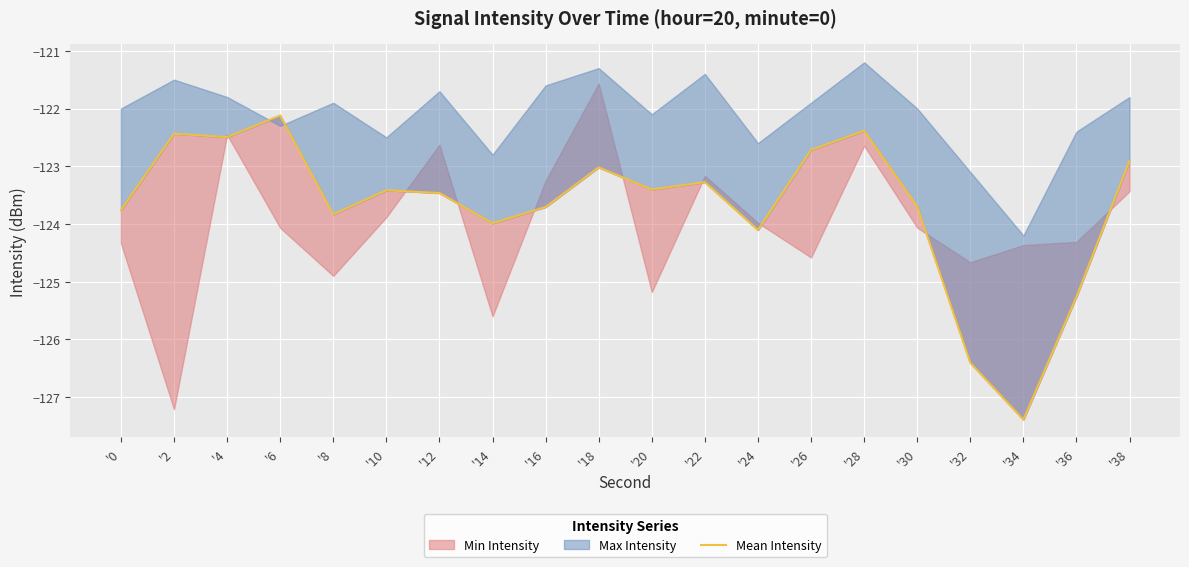

Which label corresponds to the largest value in the chart?

'6